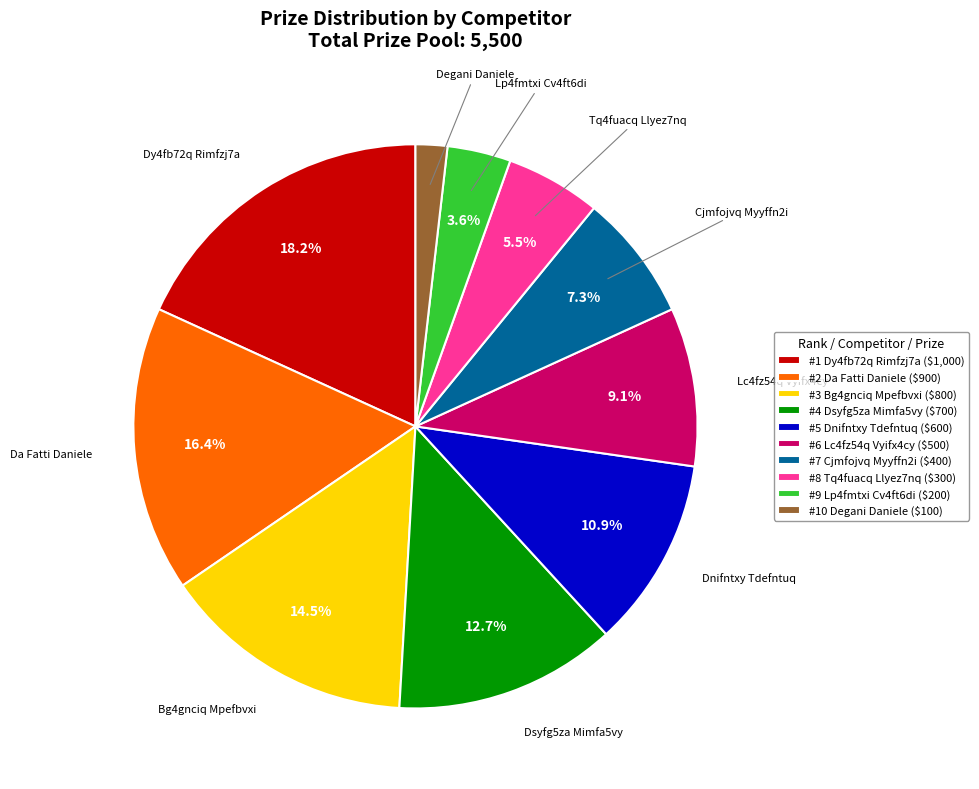

How many segments does this pie chart have?

10